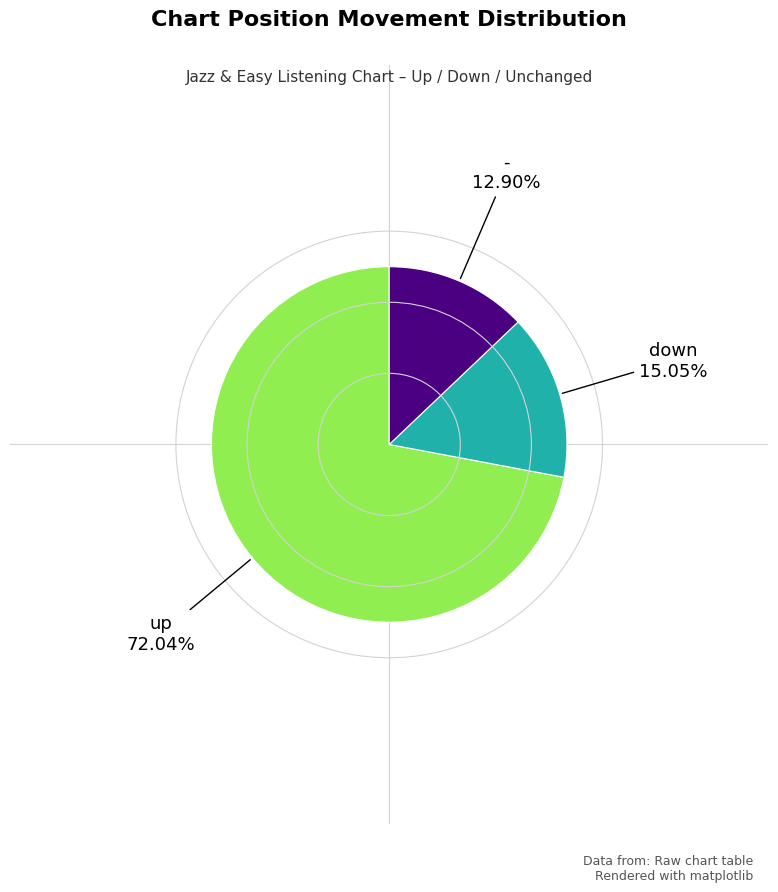

Does any single category account for the majority?

Yes